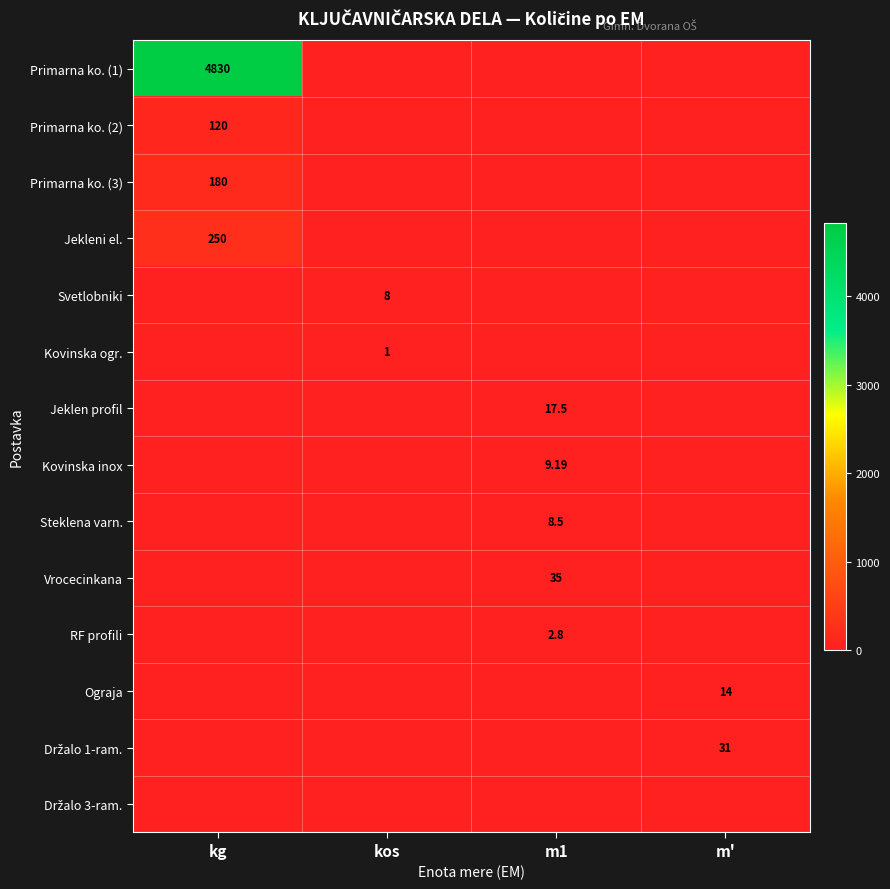

Which series has the largest total across all categories?

Primarna ko. (1)